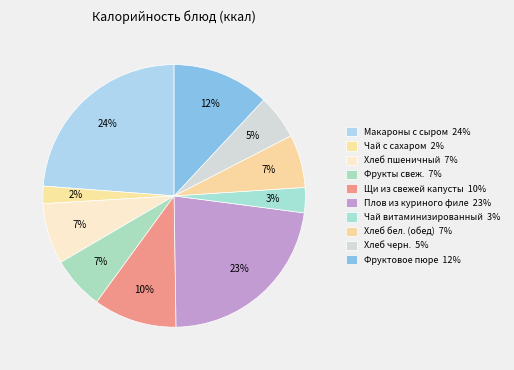

Which slice is the smallest?

Чай с сахаром